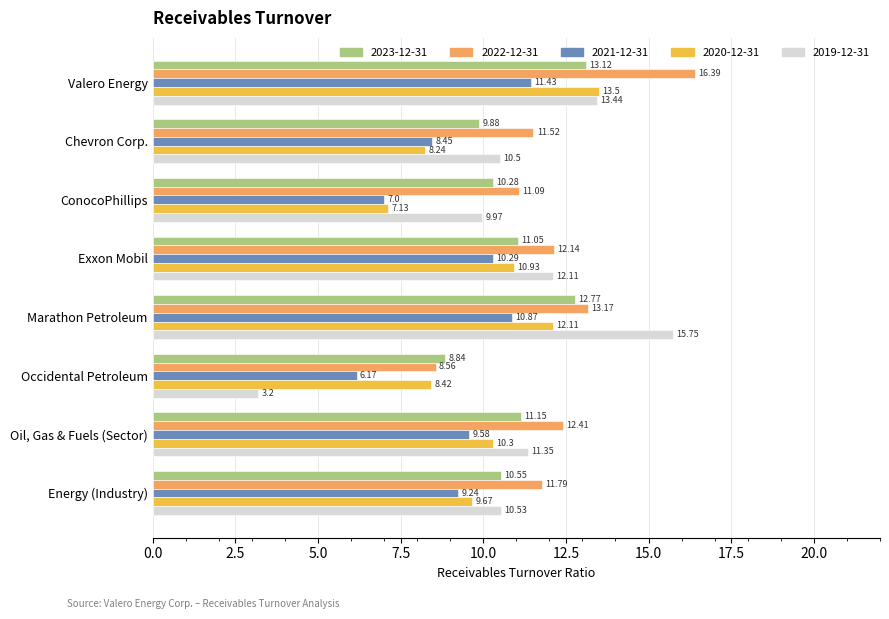

At Chevron Corp., list the series in order from smallest to largest.

2020-12-31, 2021-12-31, 2023-12-31, 2019-12-31, 2022-12-31